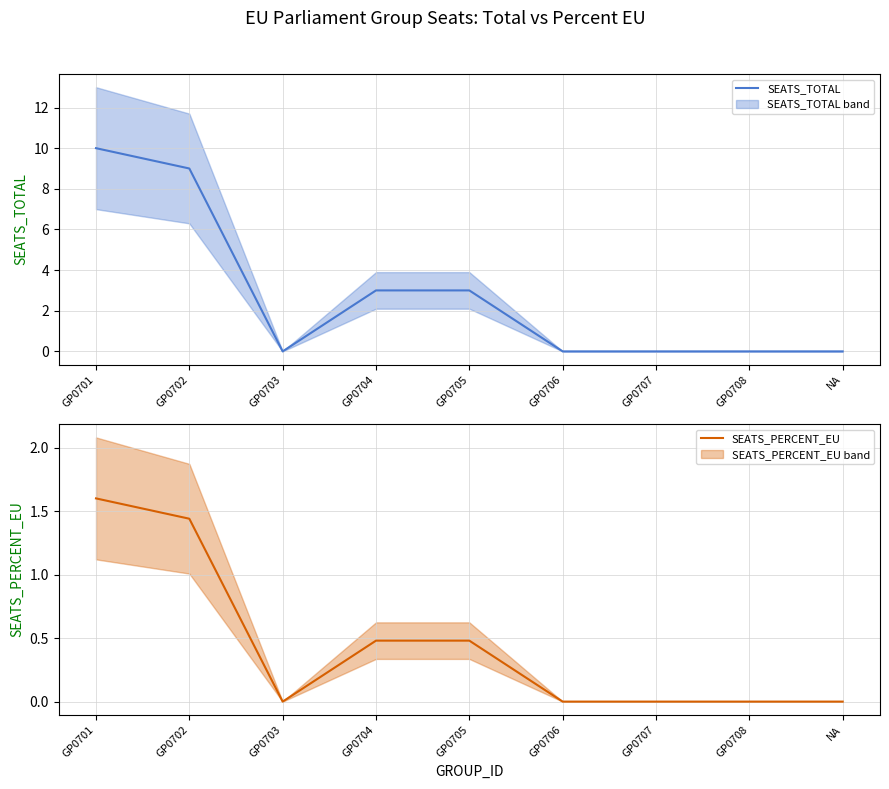

What is the highest value of the SEATS_PERCENT_EU series?

1.6